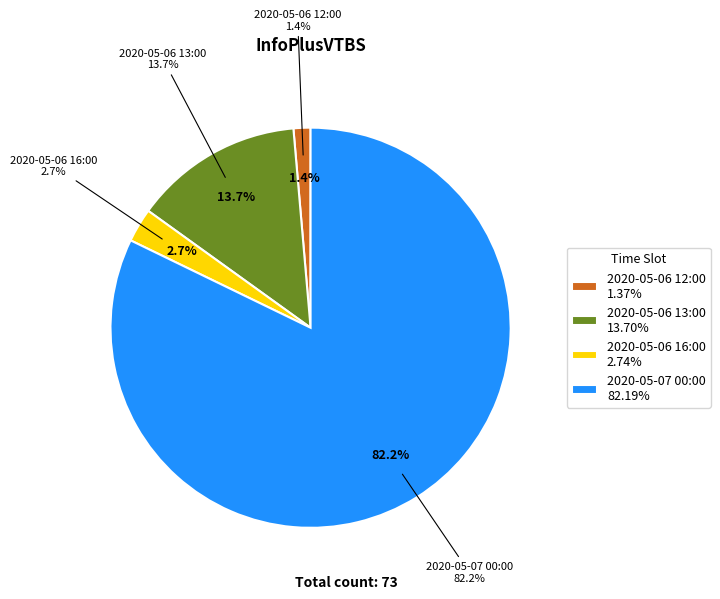

To the nearest percent, what is the difference between the largest and smallest slice percentages?

81%